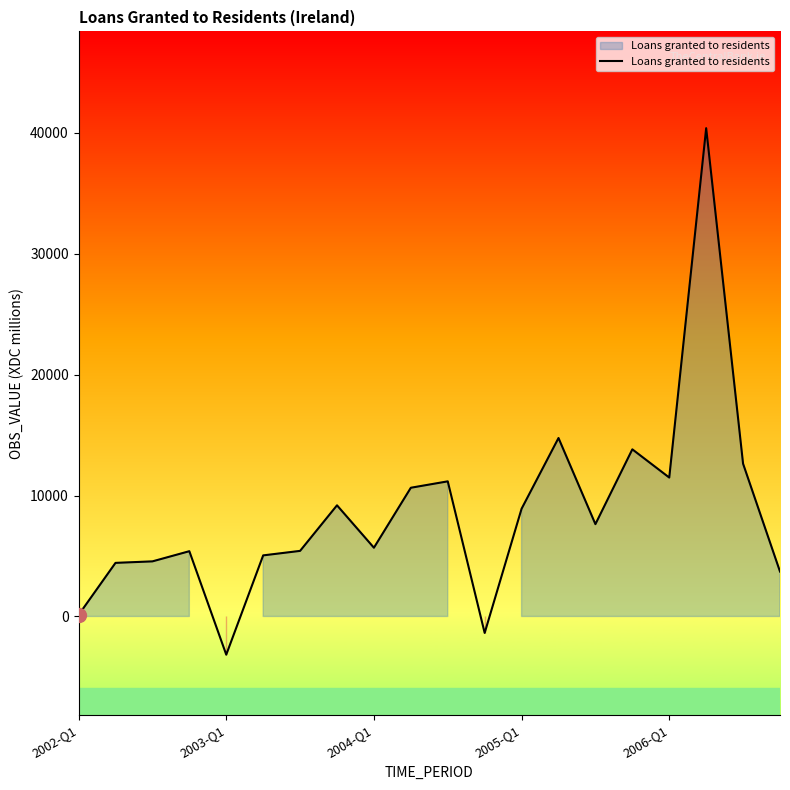

What is the maximum value shown in the chart?

40369